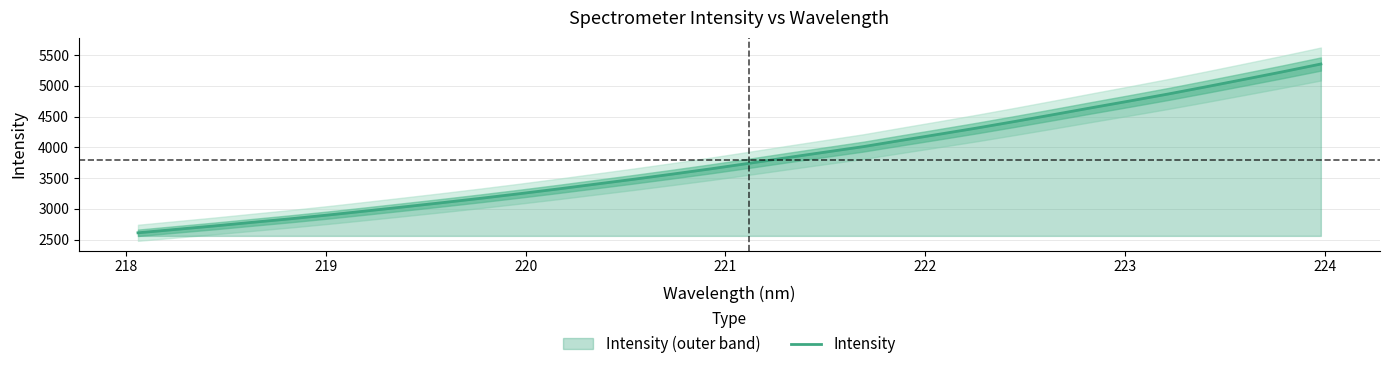

What is the highest value of the Intensity series?

5356.5